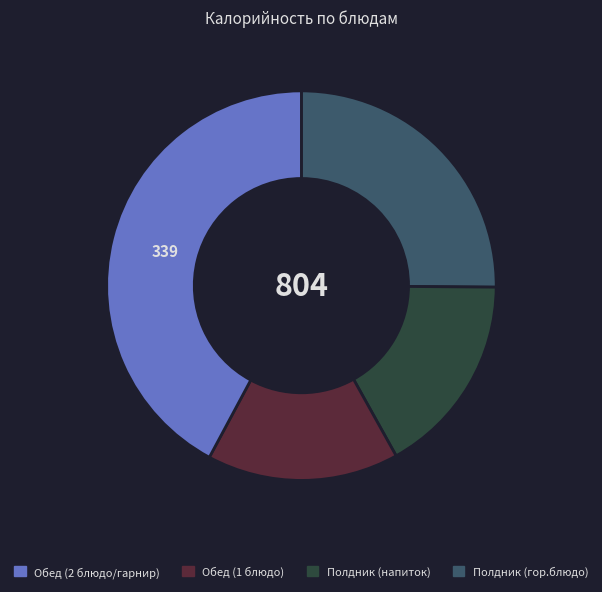

Is there any slice that represents more than half of the pie?

No